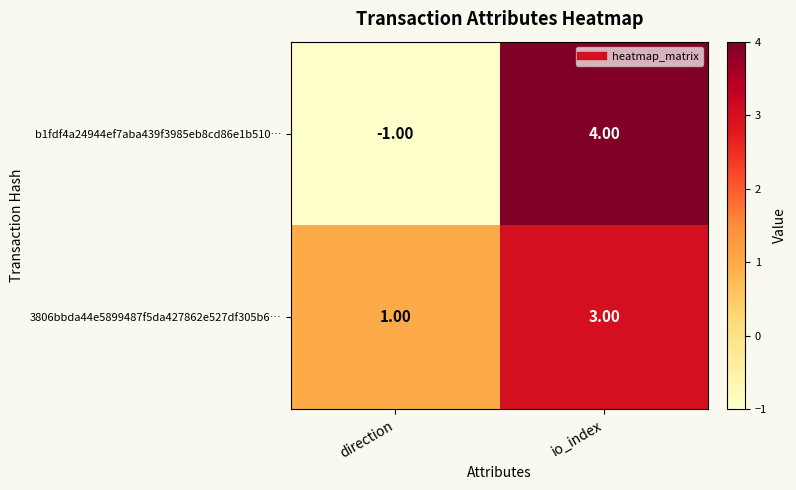

Where is 3806bbda44e5899487f5da427862e527df305b6… nearest to the value 2?

direction